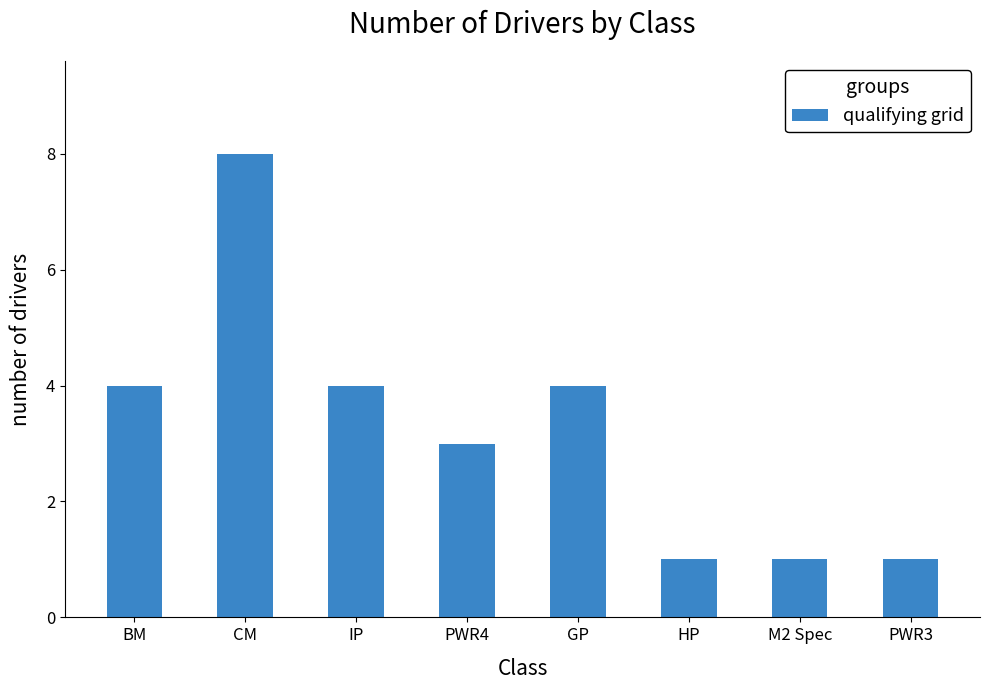

Approximately how many times larger is the value at HP compared to M2 Spec?

1.0